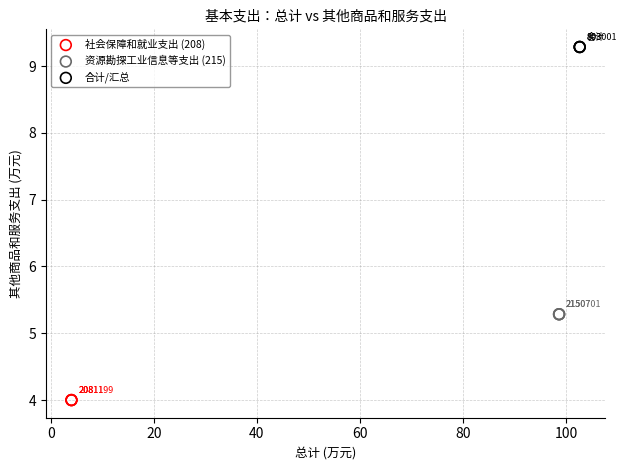

Which series contains the lowest Y value?

社会保障和就业支出 (208)